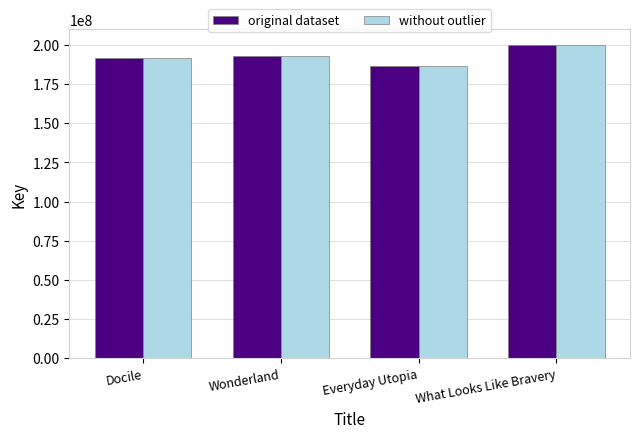

At which category is the sum across all series the highest?

What Looks Like Bravery